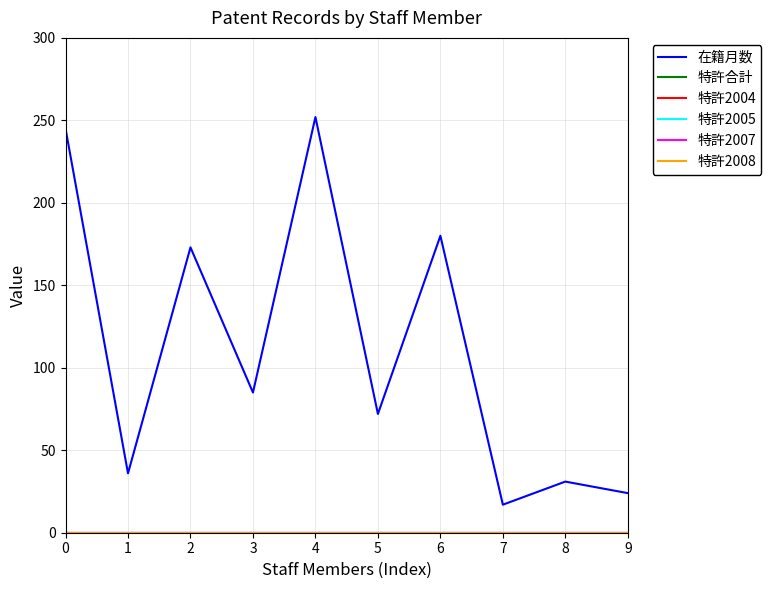

Which category has the highest value across all series?

4